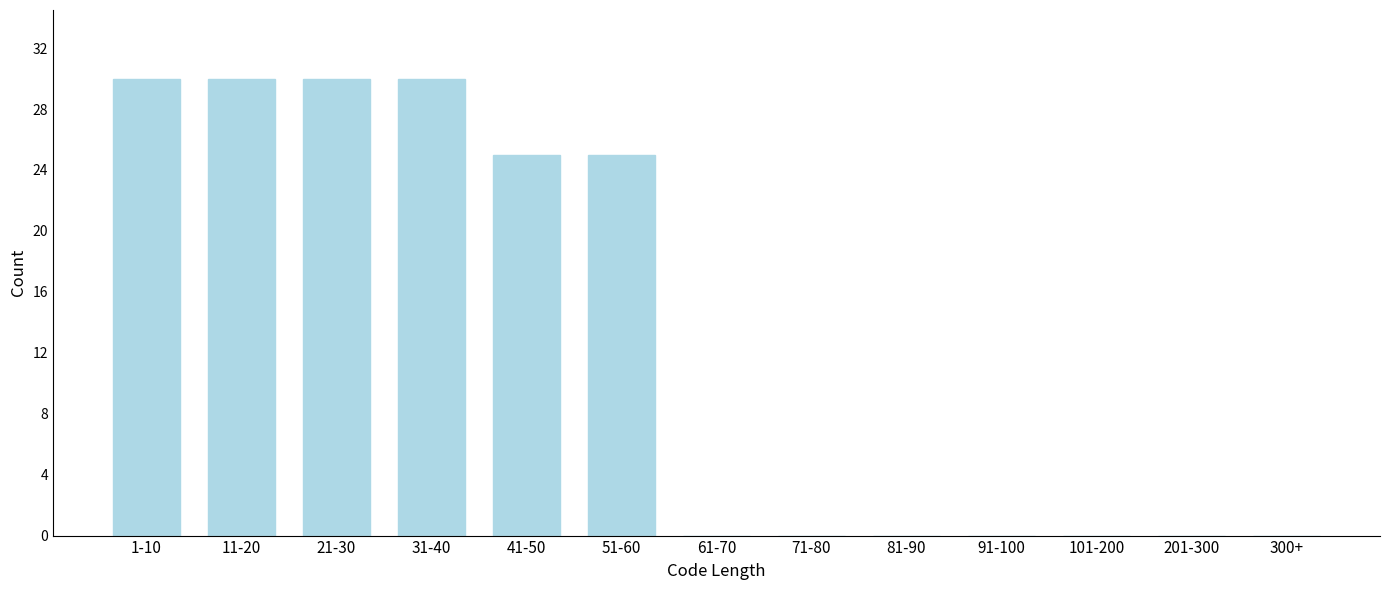

Reading left to right, extract all data points from this chart.

1-10=30	11-20=30	21-30=30	31-40=30	41-50=25	51-60=25	61-70=0	71-80=0	81-90=0	91-100=0	101-200=0	201-300=0	300+=0